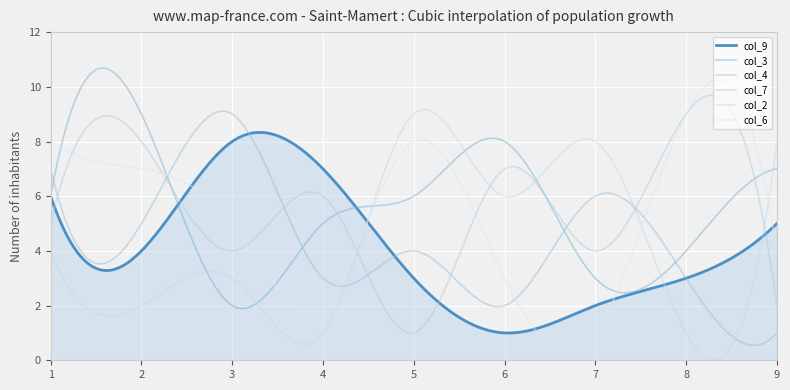

What is the difference between the maximum and minimum values in the col_7 series?

8.7